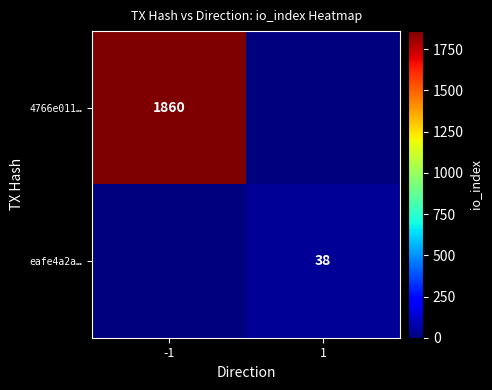

Is it true that 4766e011… equals 1045 at -1?

False